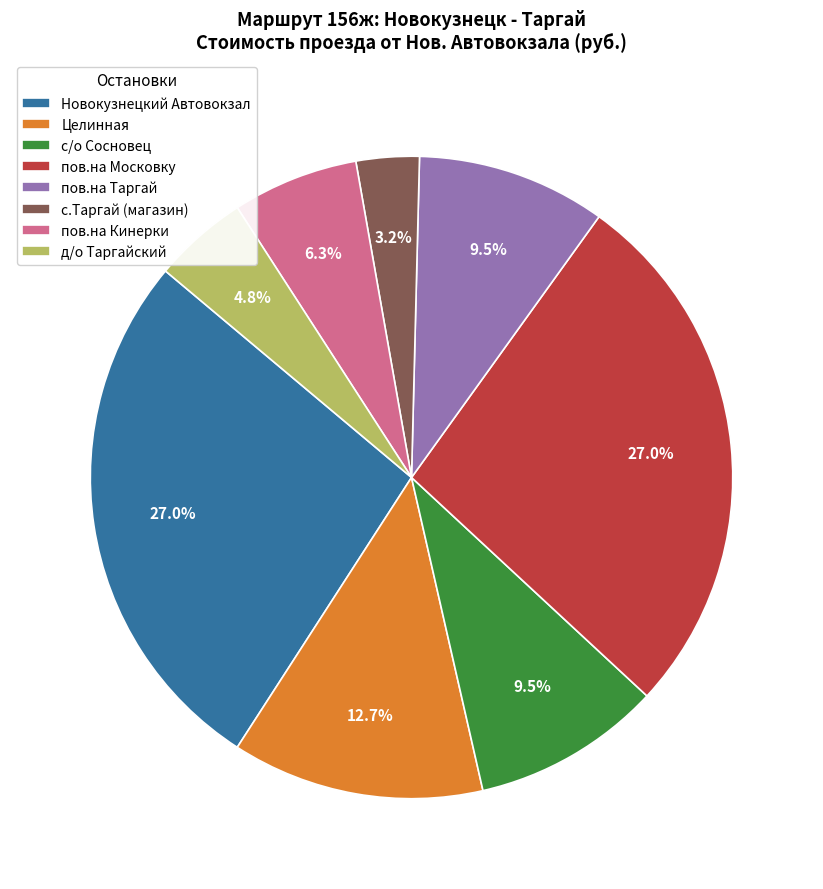

How many segments does this pie chart have?

8